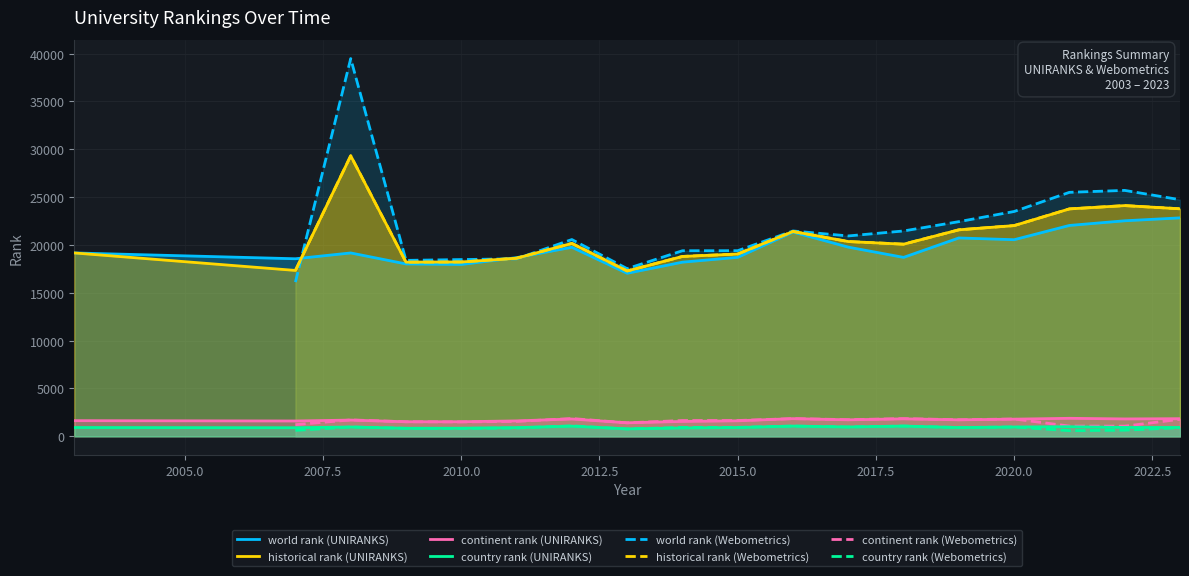

Does the chart display data point markers on the line(s)?

No